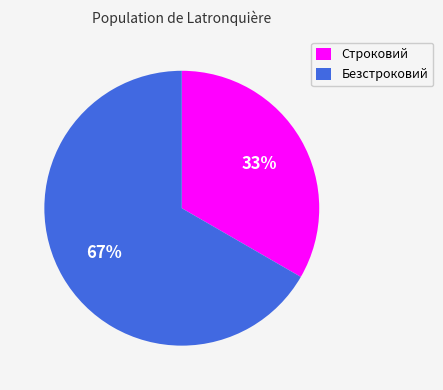

What percentage is the Строковий slice, to the nearest percent?

33%